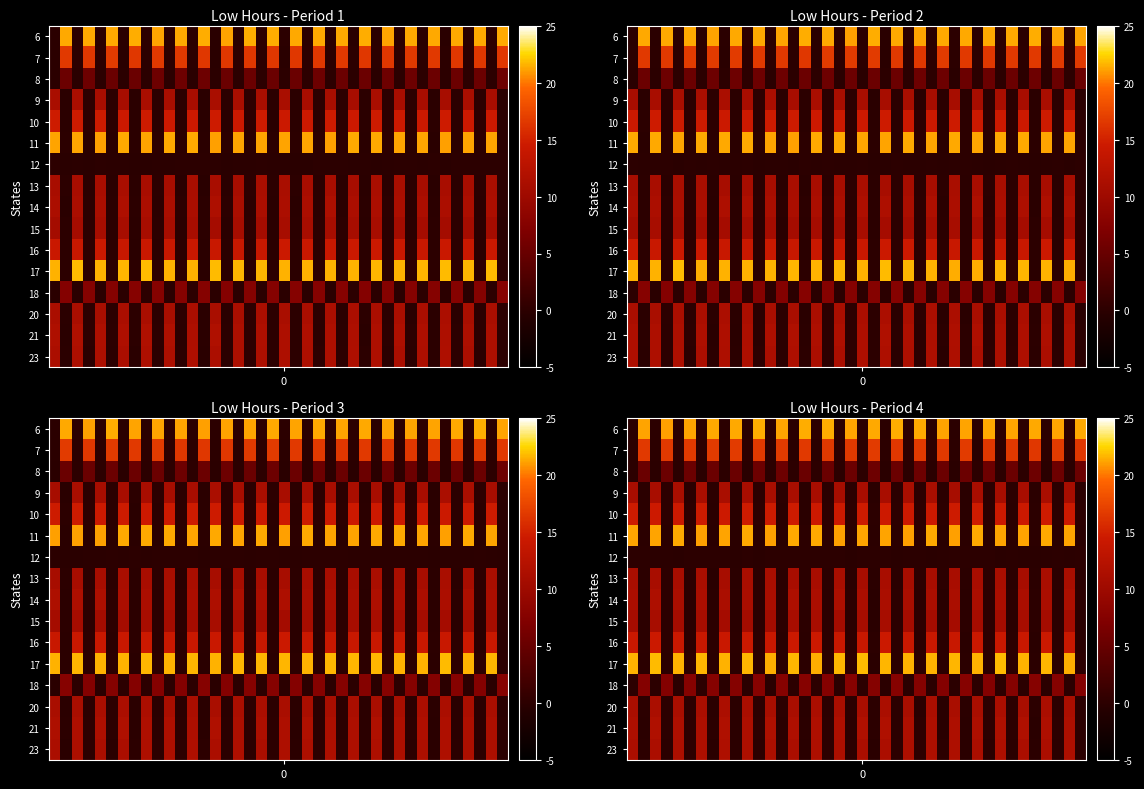

At which category does the chart reach its minimum across all series?

29